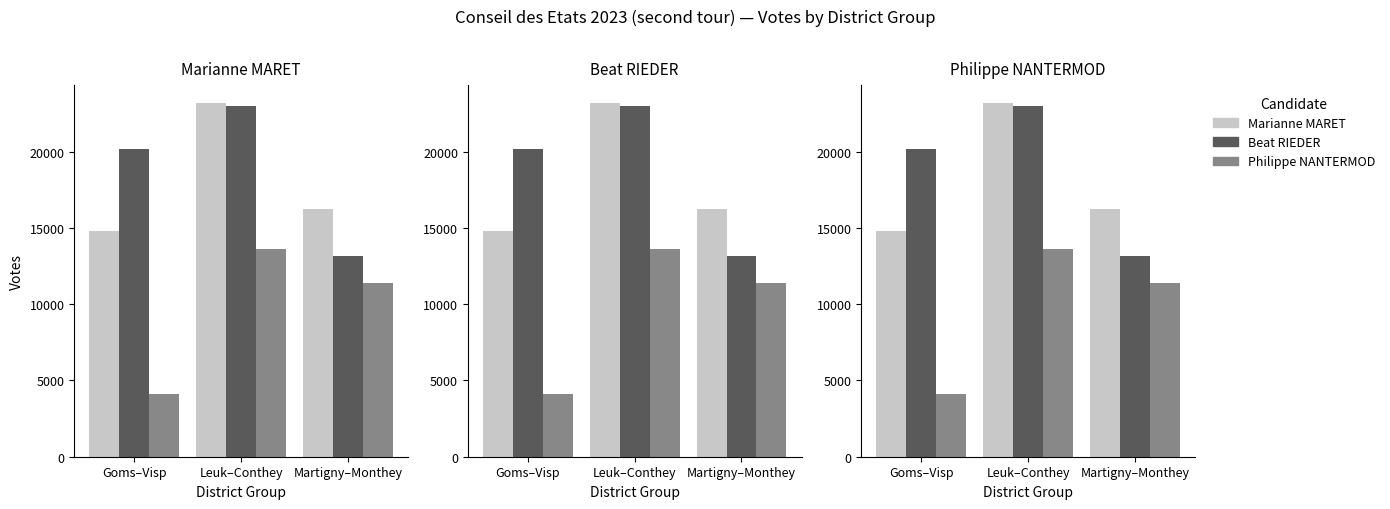

Rank the series by their maximum value, from lowest to highest.

Philippe NANTERMOD, Beat RIEDER, Marianne MARET